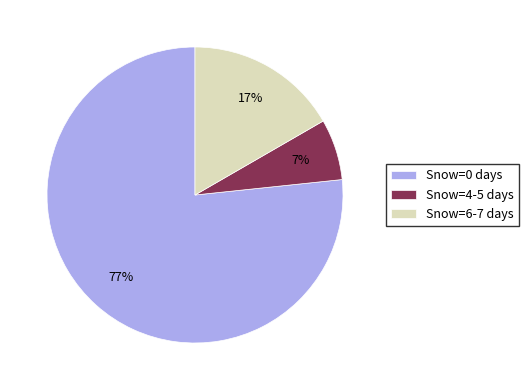

Count the number of slices in the pie.

3